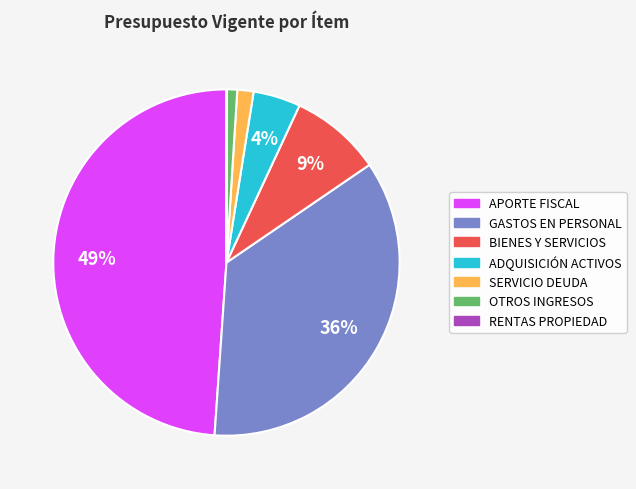

Which slice is the largest?

APORTE FISCAL